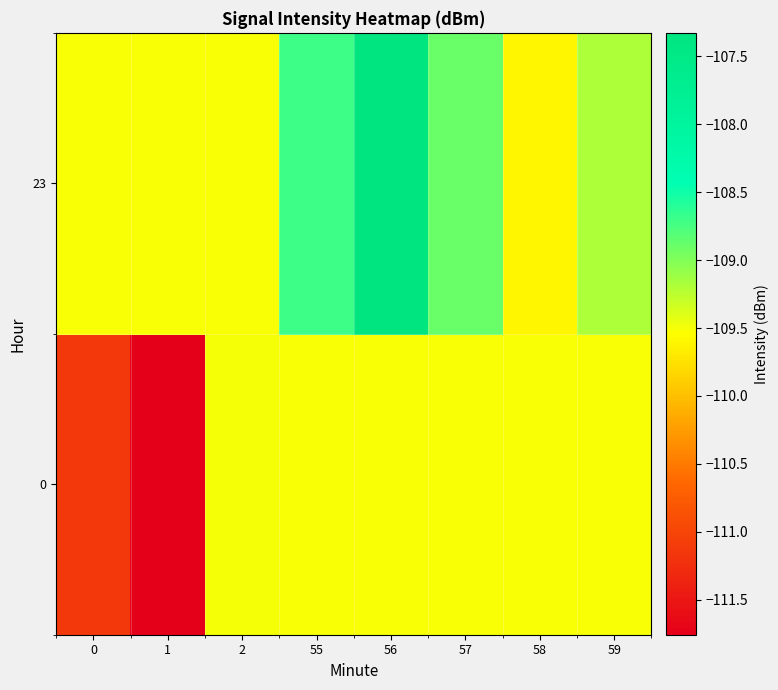

Rank the series at 2 from lowest to highest value.

23, 0